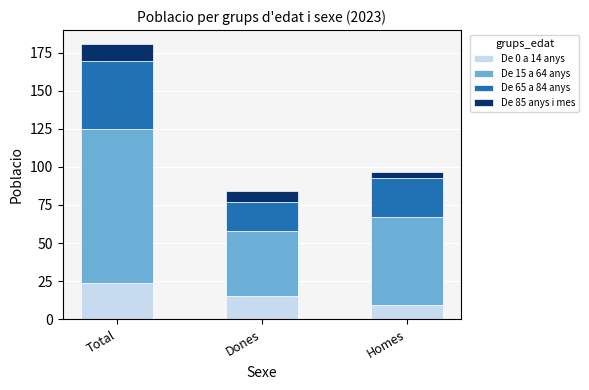

How many De 0 a 14 anys values are between 9 and 24?

3